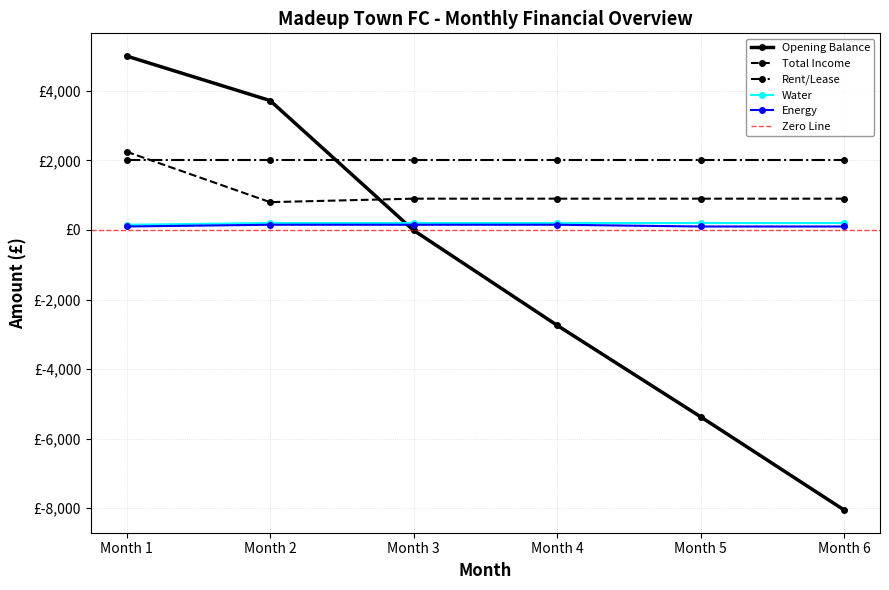

What is the sum of all Total Income values?

6650